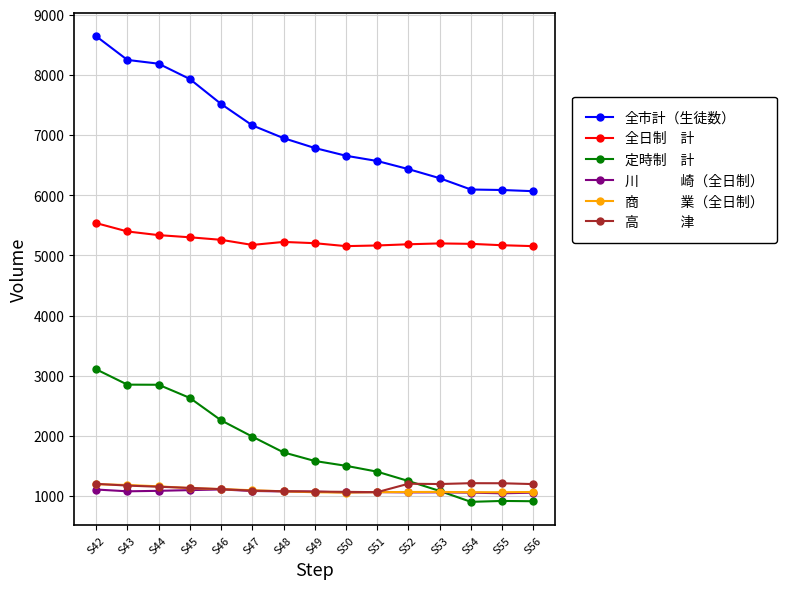

What is the spread (max minus min) of values at S43?

7170